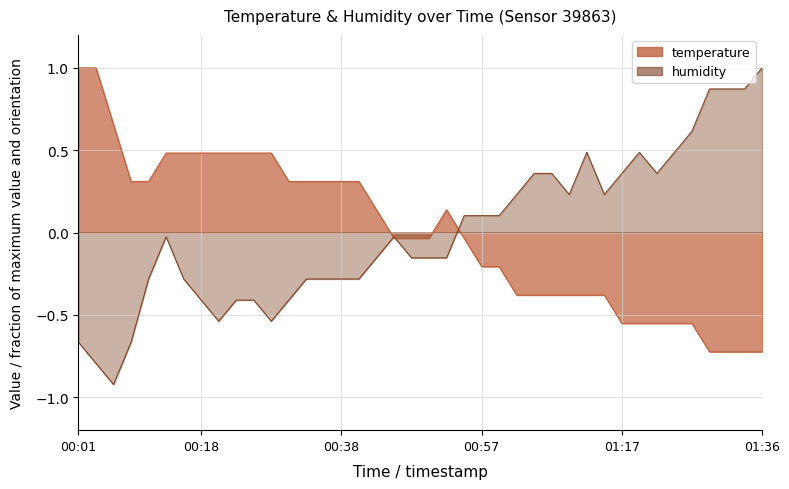

What is the difference between the highest and lowest values at 2023-03-01T00:52:54?

0.3